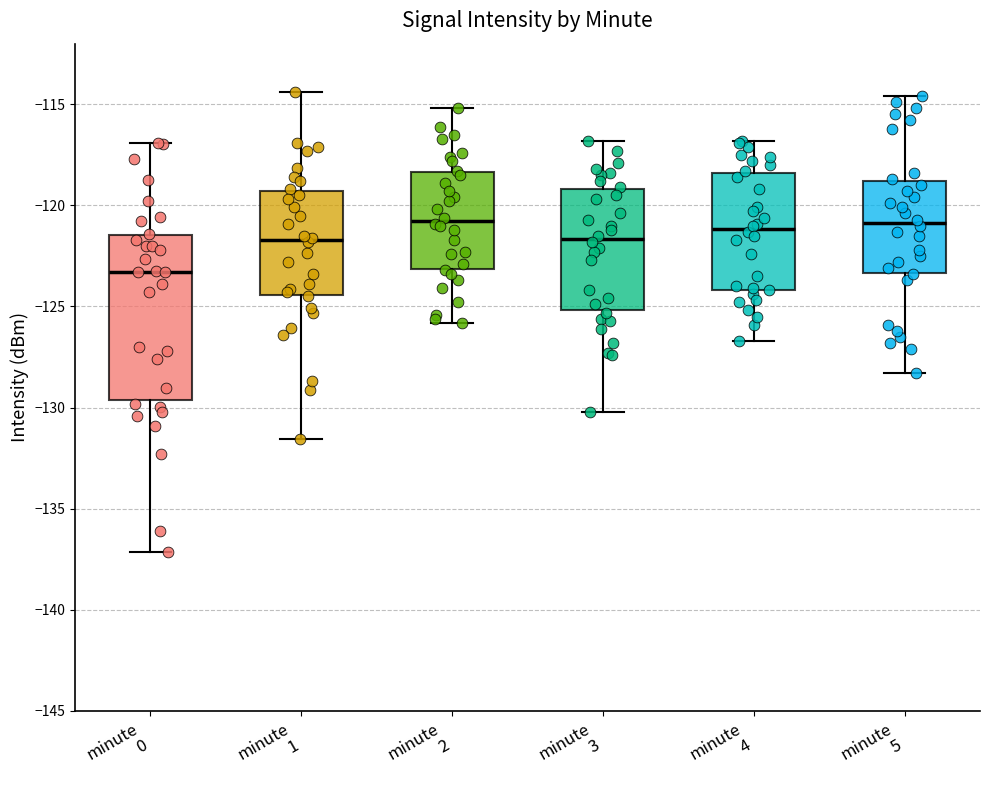

Reading left to right, transcribe this box plot: for each box, give where its median line is, the range the box spans, and where its two whiskers end, as read against the y-axis. The values are not printed on the chart, so give them approximately, as read against the axis.

minute 0: median -123.5, box -129.5 to -121.5, whiskers -137.0 to -117.0
minute 1: median -121.5, box -124.5 to -119.5, whiskers -131.5 to -114.5
minute 2: median -120.5, box -123.0 to -118.5, whiskers -126.0 to -115.0
minute 3: median -121.5, box -125.0 to -119.0, whiskers -130.0 to -117.0
minute 4: median -121.0, box -124.0 to -118.5, whiskers -126.5 to -117.0
minute 5: median -121.0, box -123.5 to -119.0, whiskers -128.5 to -114.5